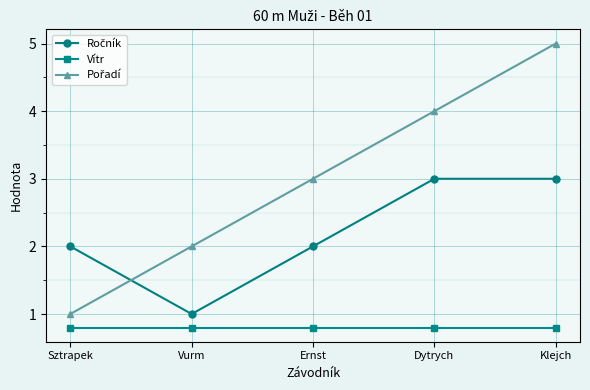

The Vítr series shows 0.8 at Vurm. True or false?

True